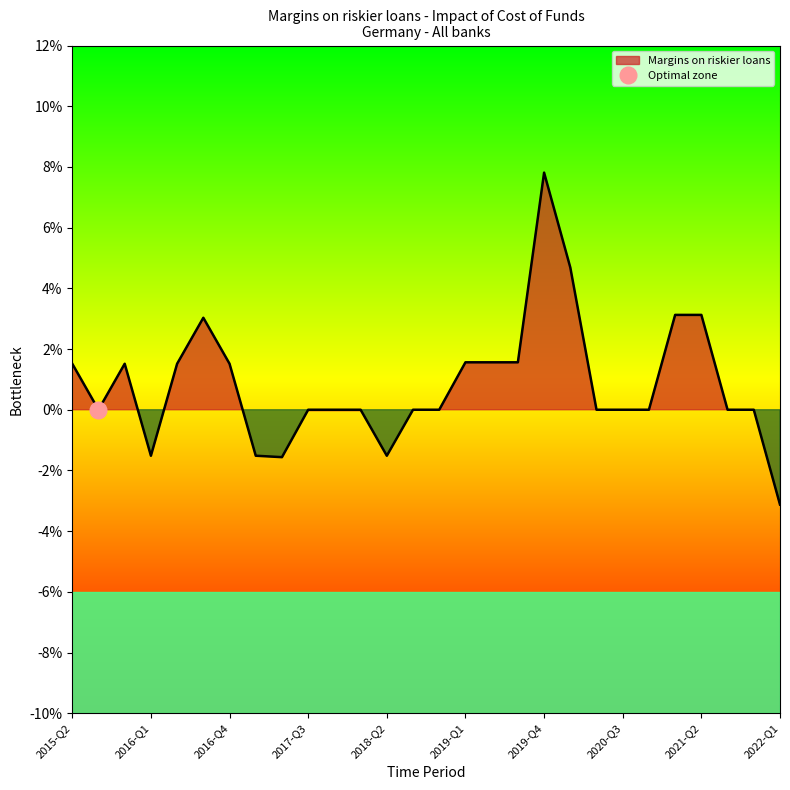

Between 2022-Q1 and 2018-Q3, which is larger?

2018-Q3